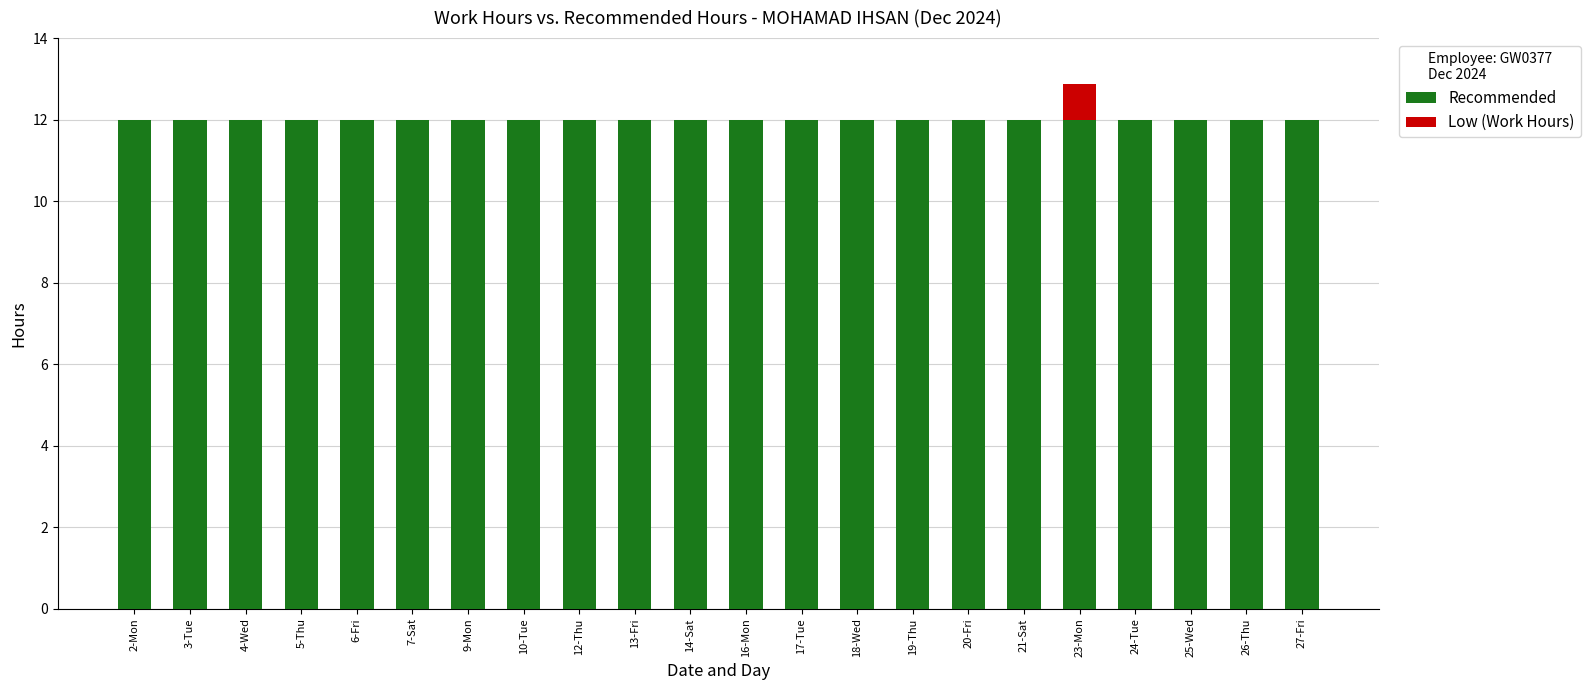

How many values in Low (Work Hours) are above zero?

1